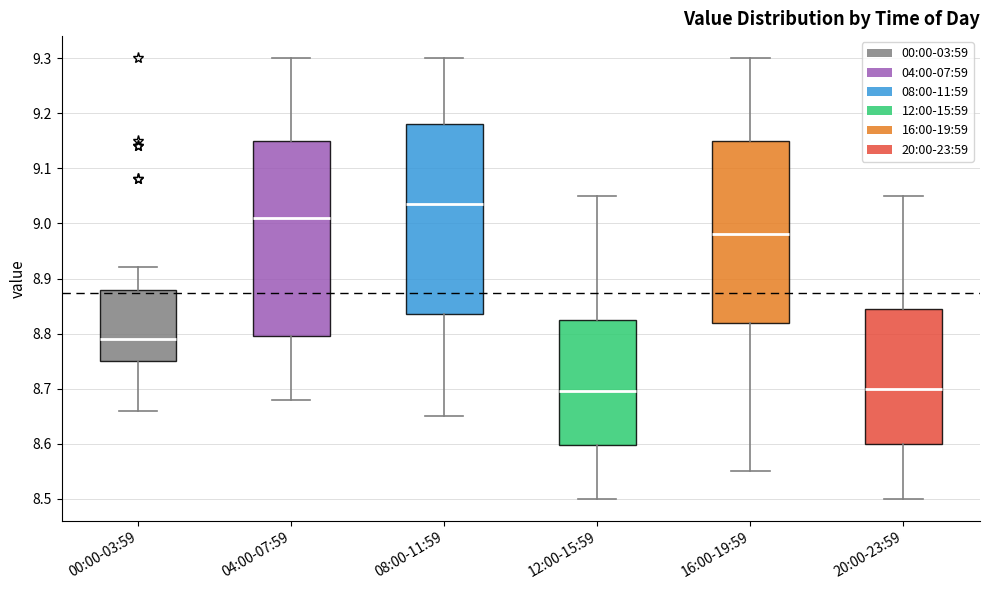

Reading left to right, transcribe this box plot: for each box, give where its median line is, the range the box spans, and where its two whiskers end, as read against the y-axis. The values are not printed on the chart, so give them approximately, as read against the axis.

00:00-03:59: median 8.79, box 8.75 to 8.88, whiskers 8.66 to 8.92
04:00-07:59: median 9.01, box 8.80 to 9.15, whiskers 8.68 to 9.30
08:00-11:59: median 9.04, box 8.84 to 9.18, whiskers 8.65 to 9.30
12:00-15:59: median 8.70, box 8.60 to 8.83, whiskers 8.50 to 9.05
16:00-19:59: median 8.98, box 8.82 to 9.15, whiskers 8.55 to 9.30
20:00-23:59: median 8.70, box 8.60 to 8.85, whiskers 8.50 to 9.05